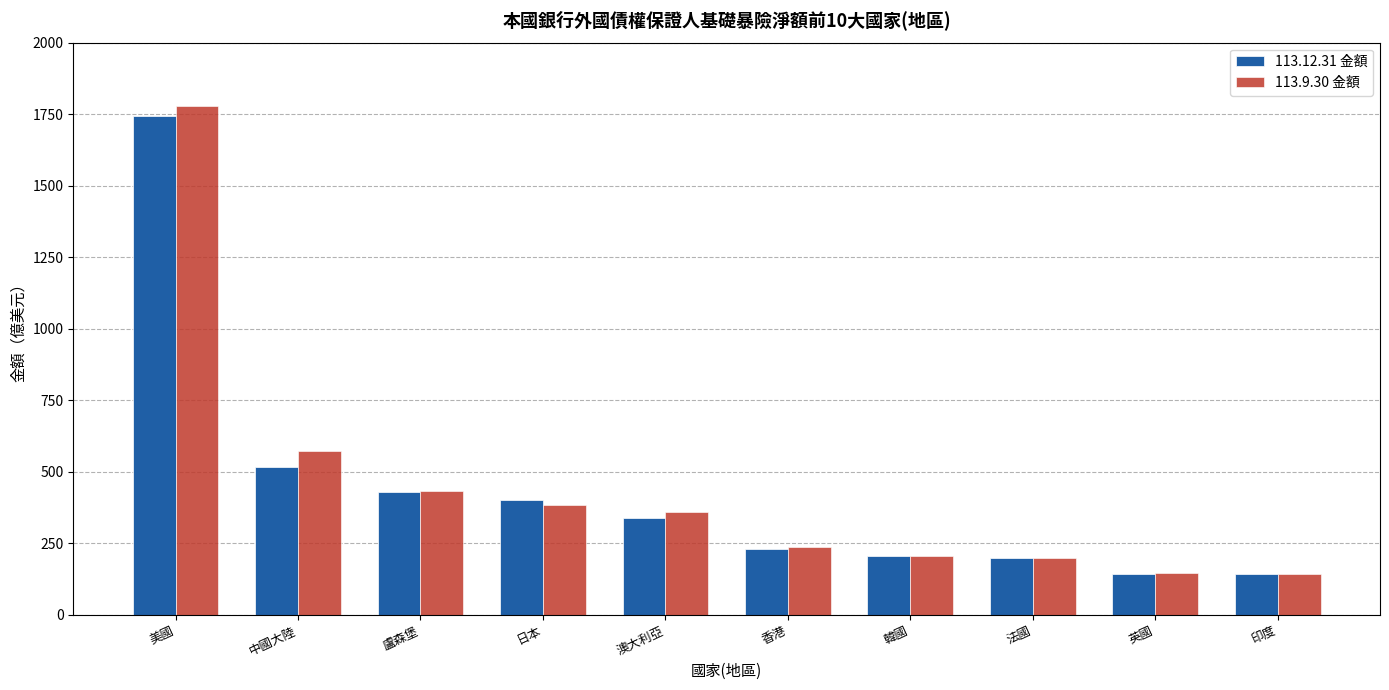

Is it true that 113.12.31 金額 equals 815.7 at 美國?

False